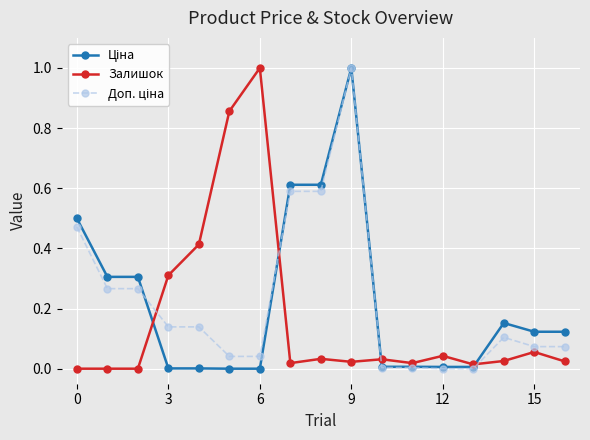

At how many categories does at least one series exceed 0?

17